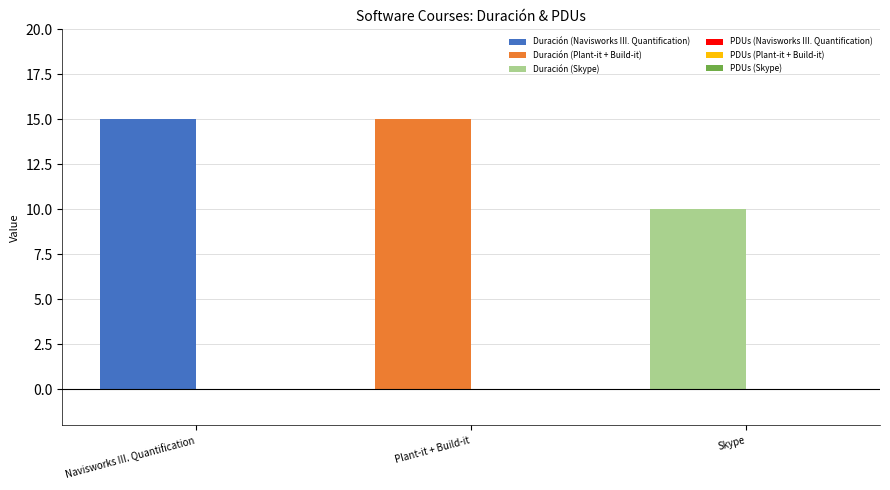

What is the label of the 3rd bar from the left?

Skype